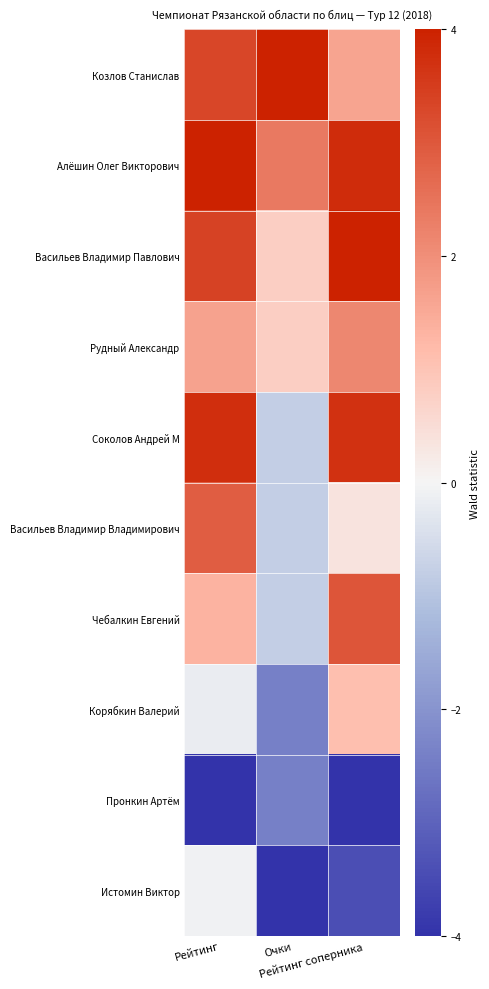

At Рейтинг, list the series in order from largest to smallest.

Алёшин Олег Викторович, Соколов Андрей М, Васильев Владимир Павлович, Козлов Станислав, Васильев Владимир Владимирович, Рудный Александр, Чебалкин Евгений, Истомин Виктор, Корябкин Валерий, Пронкин Артём